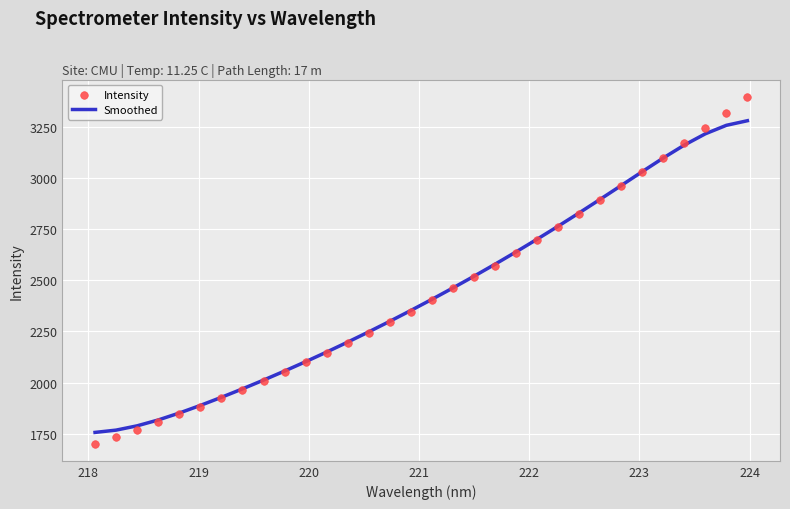

Which series contains the lowest Y value?

Intensity